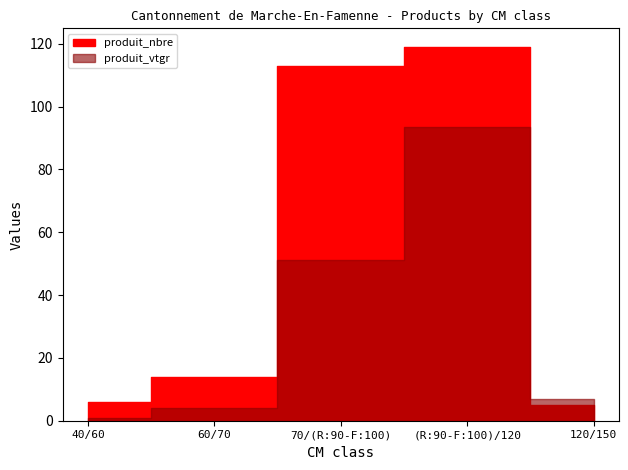

Where is produit_vtgr nearest to the value 47?

70/(R:90-F:100)